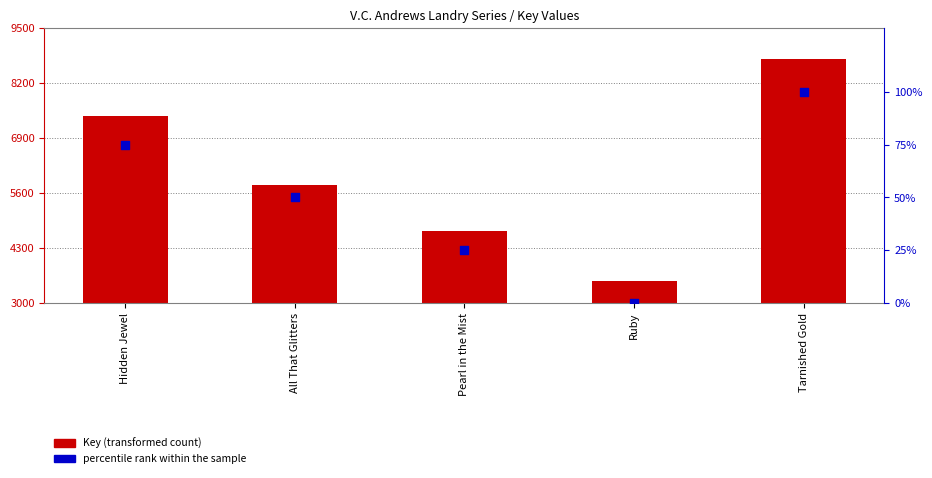

Which series has the largest Y range (max minus min)?

Key